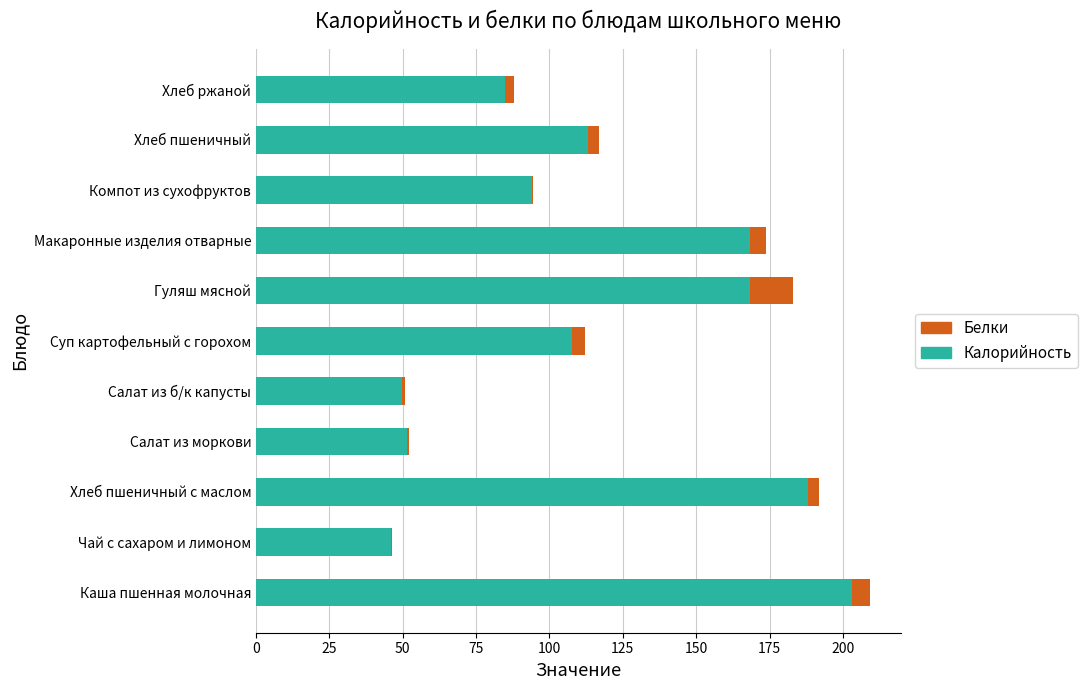

The Калорийность series shows 203.0 at Каша пшенная молочная. True or false?

True